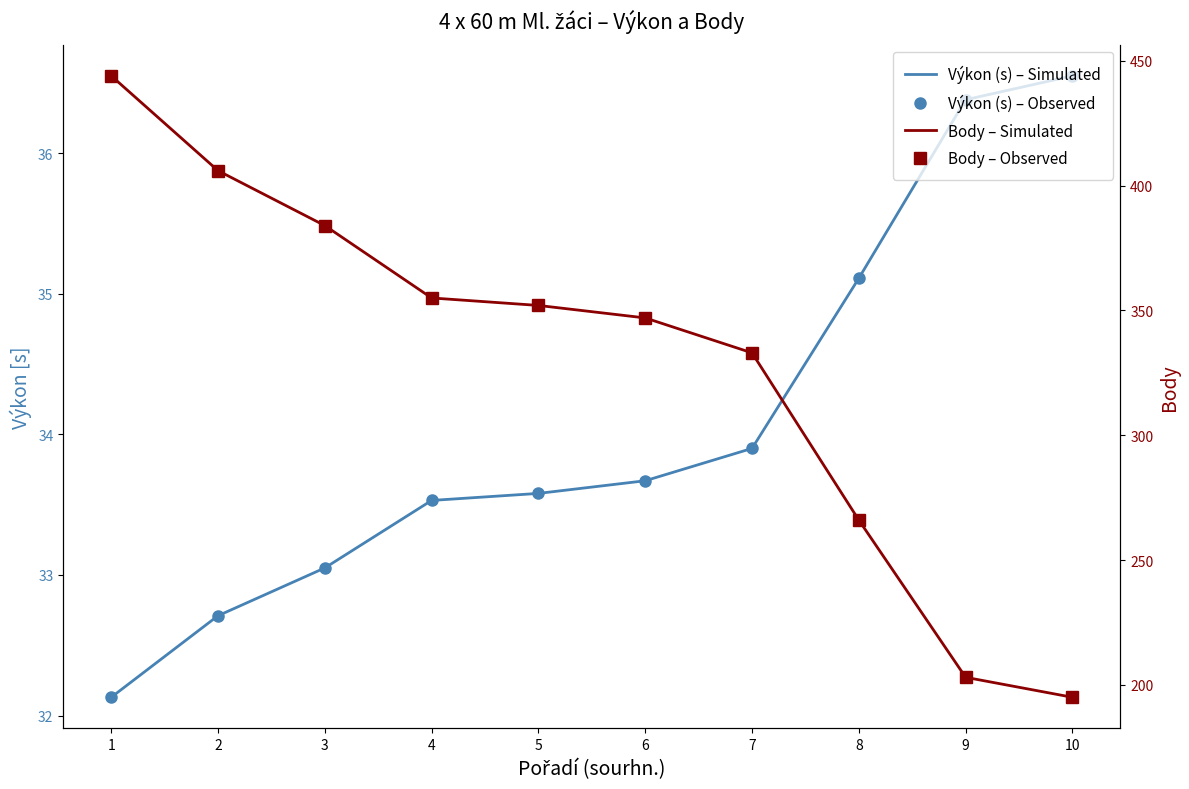

What is the minimum value shown in the chart?

32.1